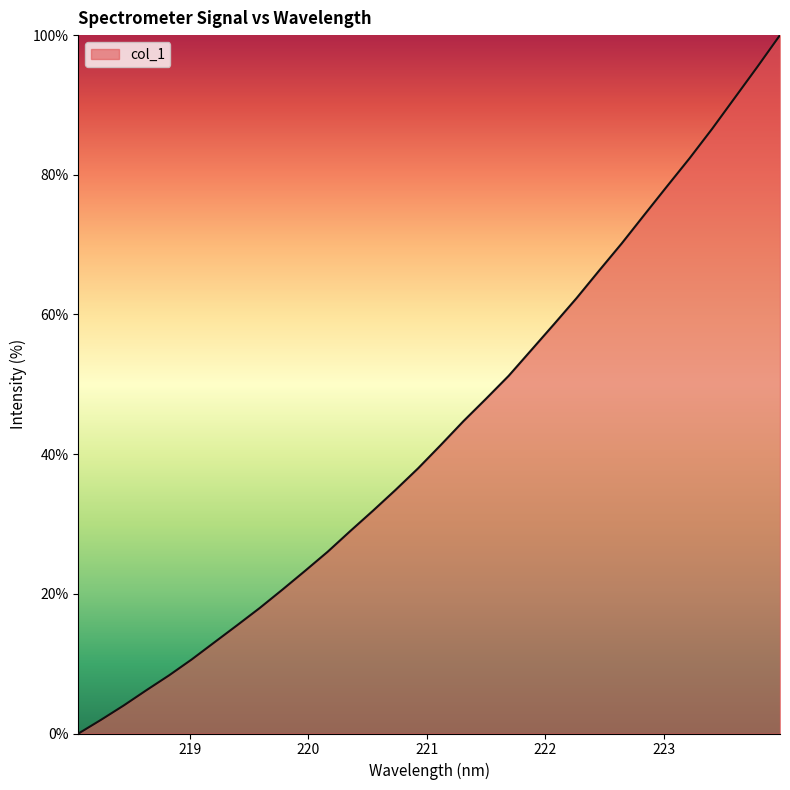

What is the difference between the maximum and minimum values?

100.0